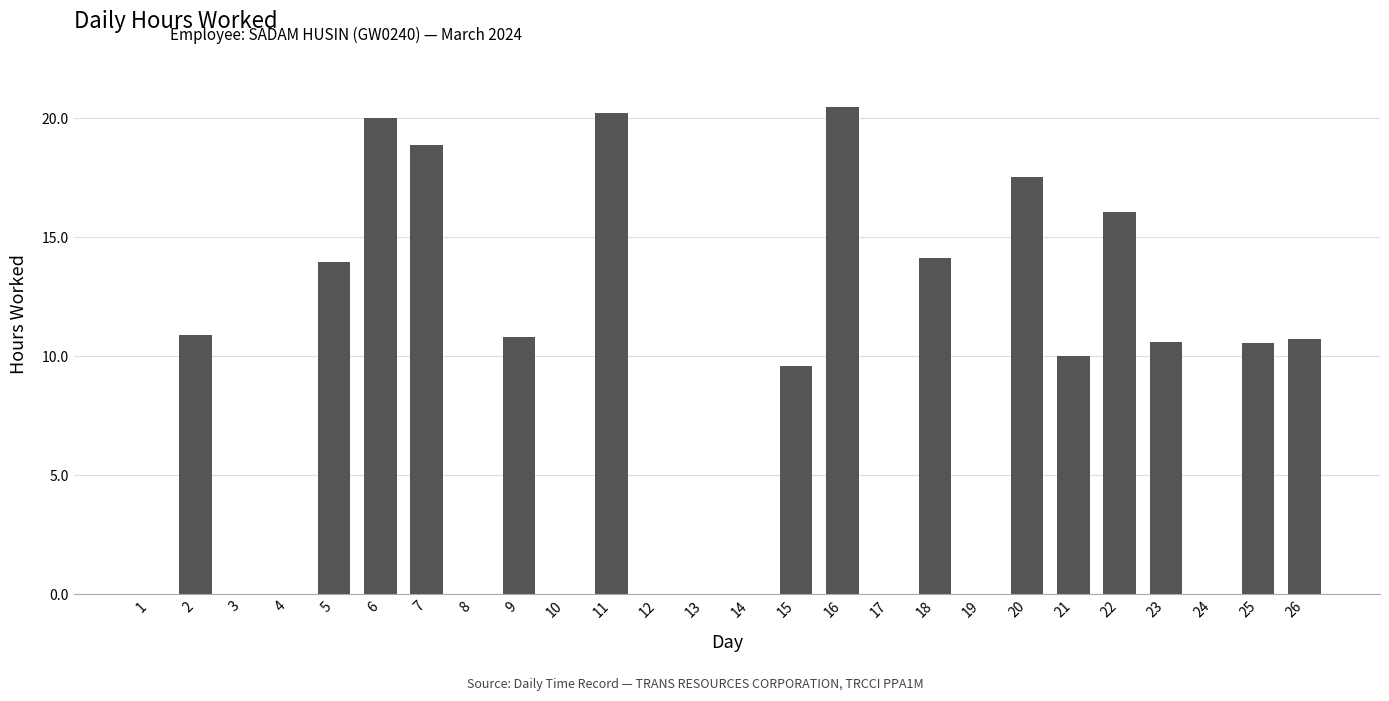

At which label does the data first exceed 10?

2